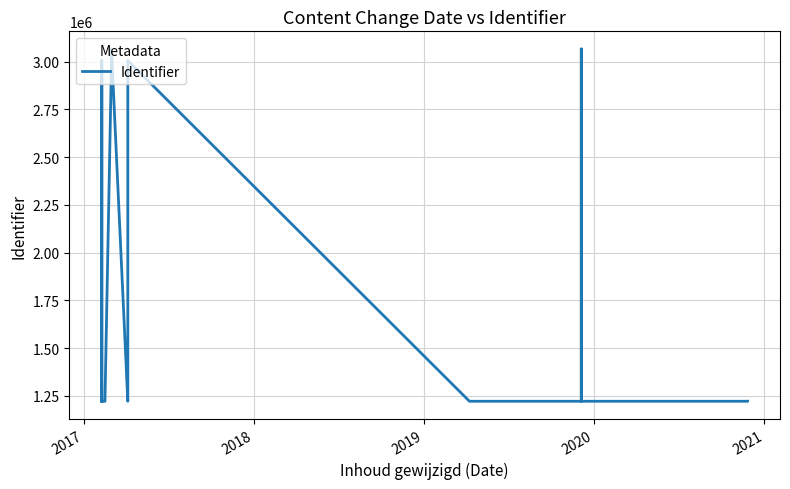

How many lines are shown in the chart?

1